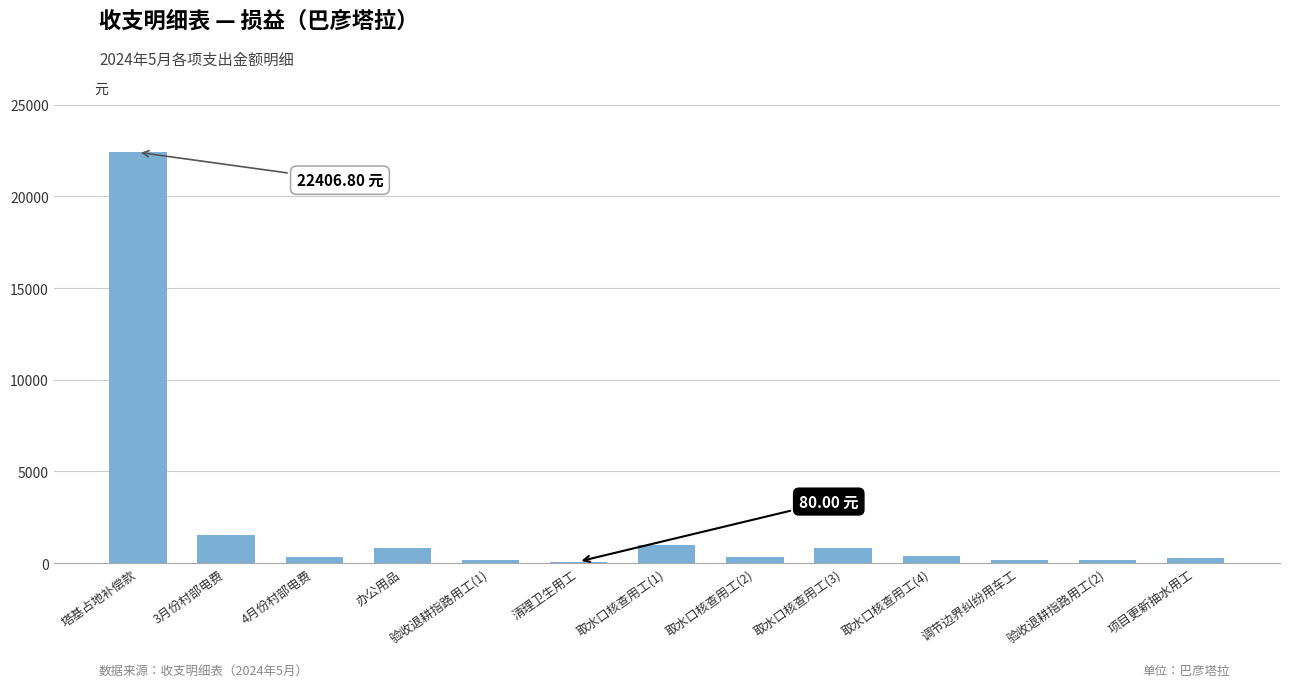

Approximately how many times larger is the value at 塔基占地补偿款 compared to 办公用品?

27.5